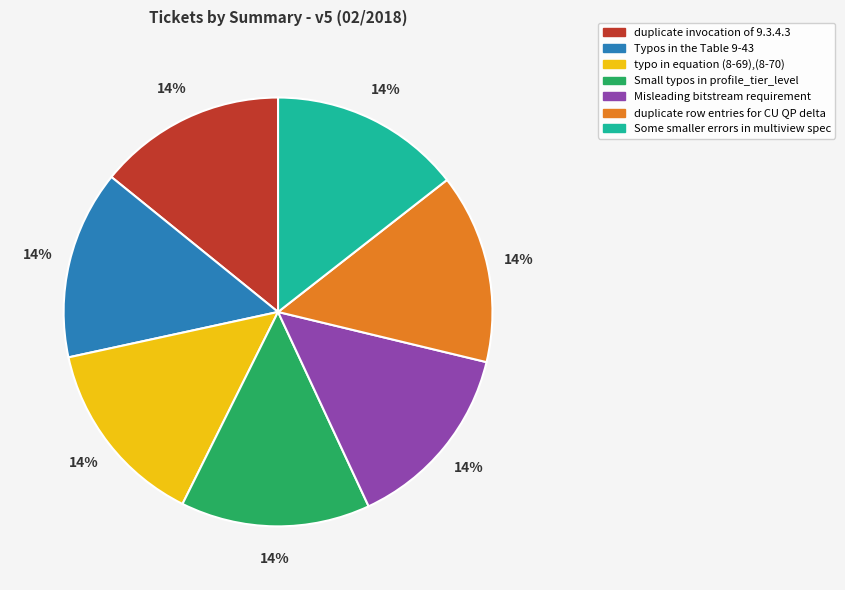

Does any single category account for the majority?

No